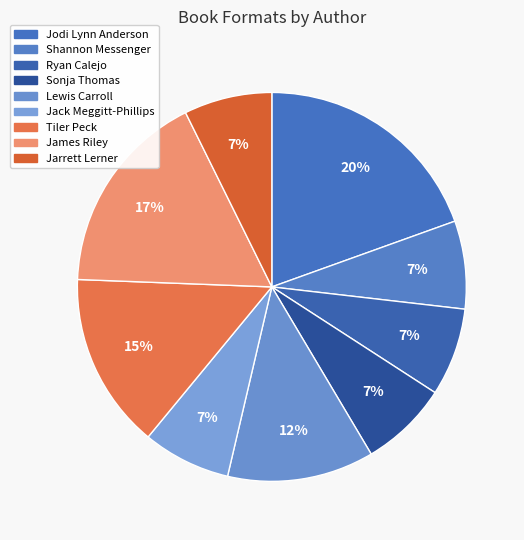

How many slices are in this pie chart?

9